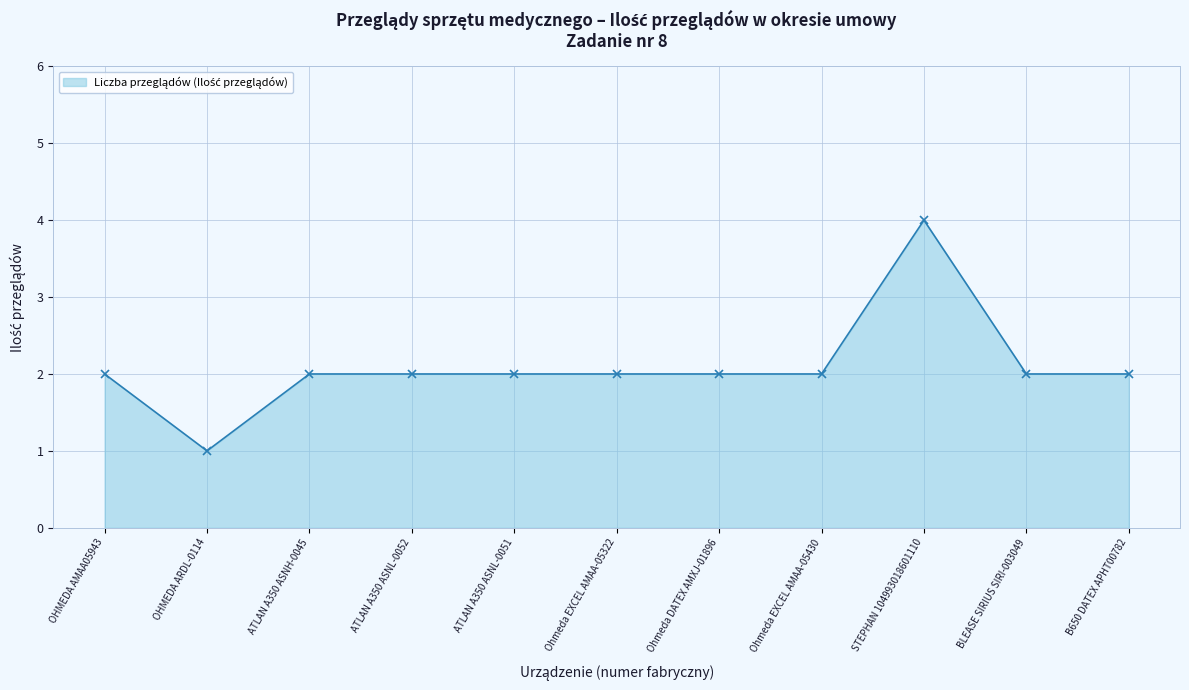

At which category does the data reach its first local valley?

OHMEDA ARDL-0114